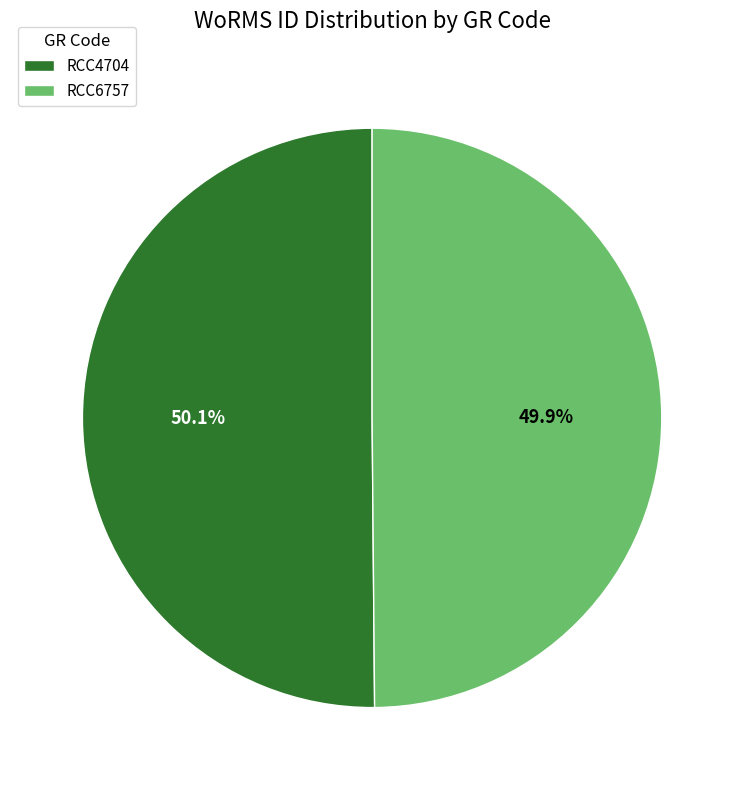

What percentage is the RCC4704 slice, to the nearest percent?

50%